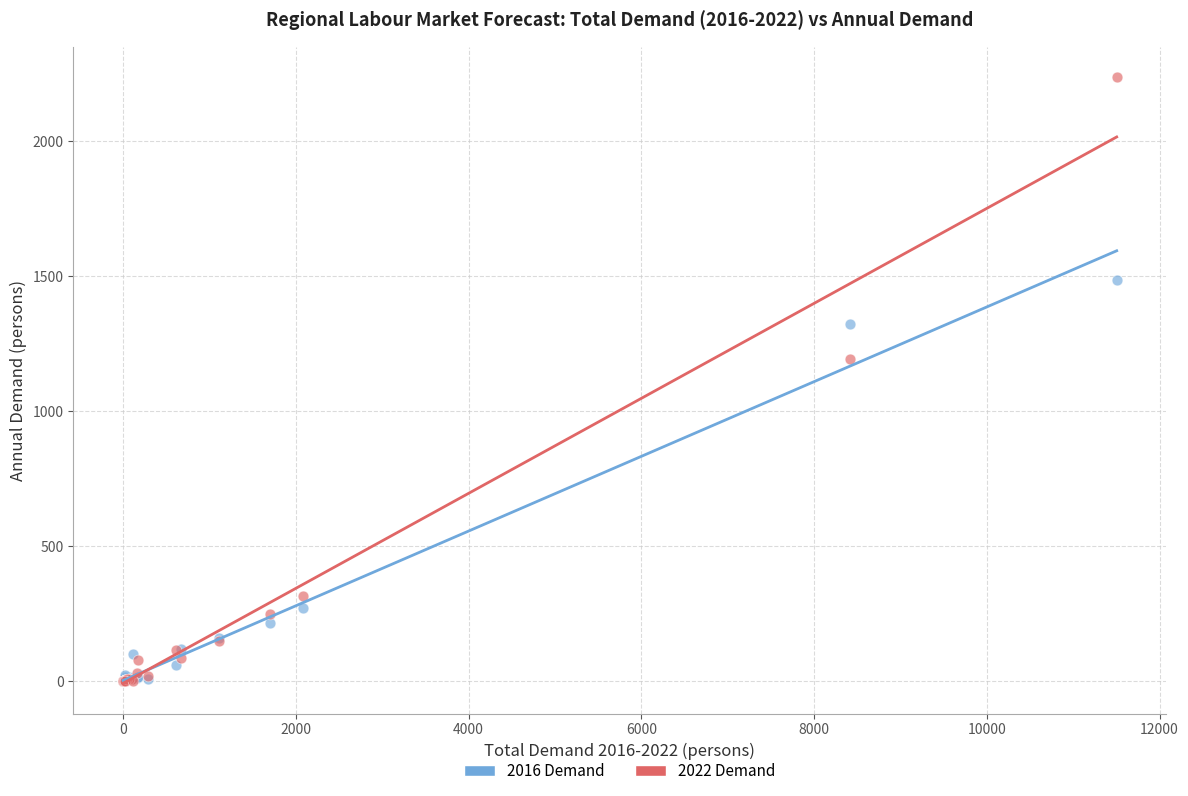

In the 2022 Demand series, what Y value is closest to 1118?

1192